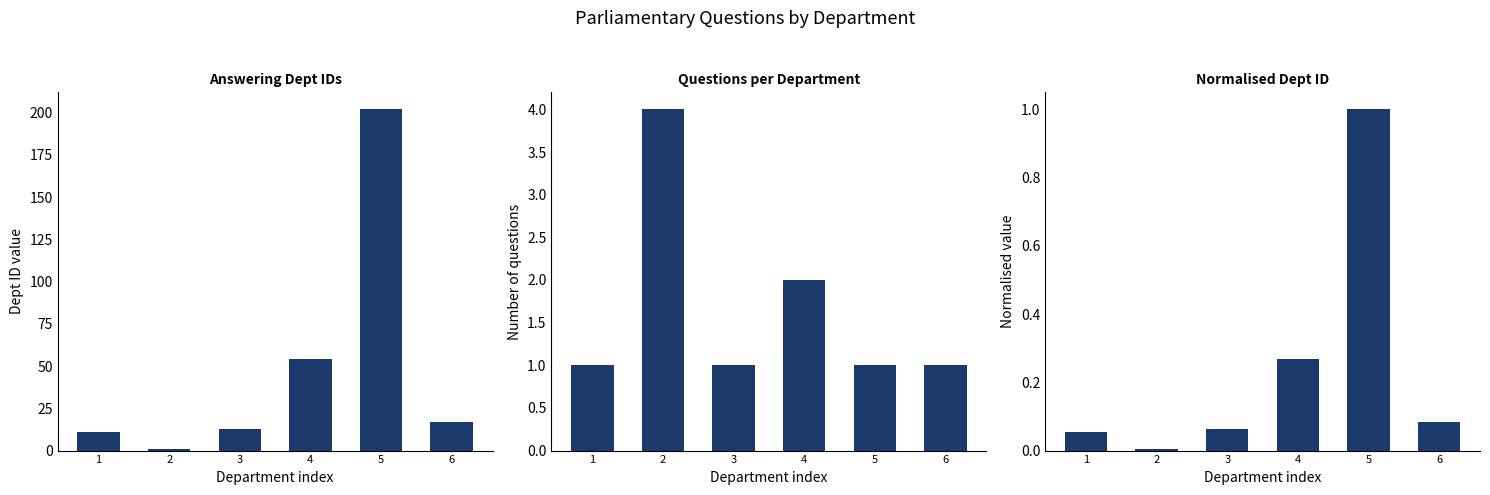

What are all the series names shown in the legend?

answering dept id, question count, normalized dept id